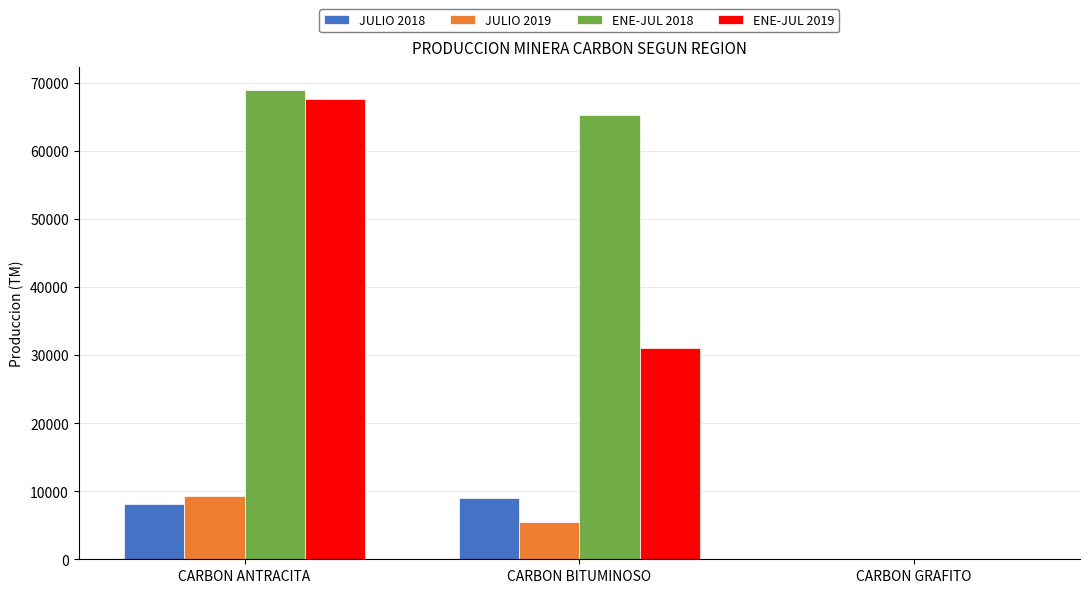

The value of ENE-JUL 2019 at CARBON ANTRACITA is 98062.5. True or false?

False